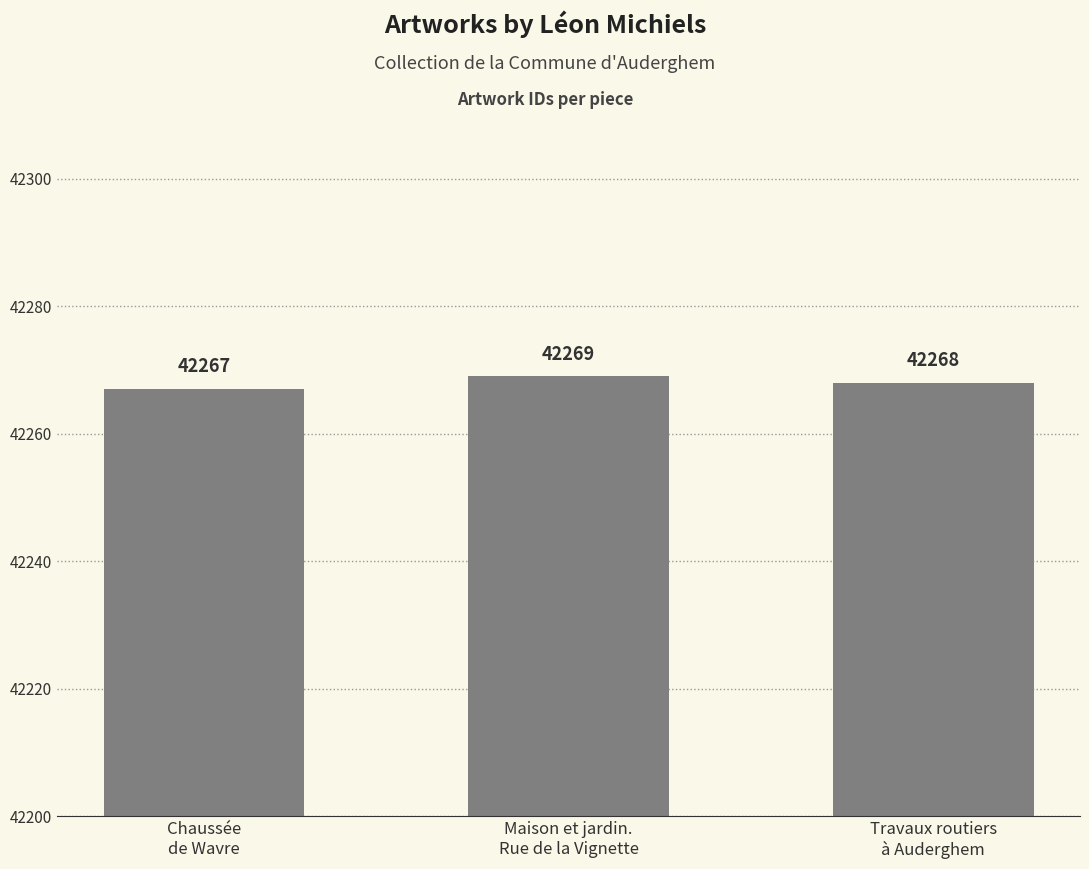

Are the bars horizontal?

No